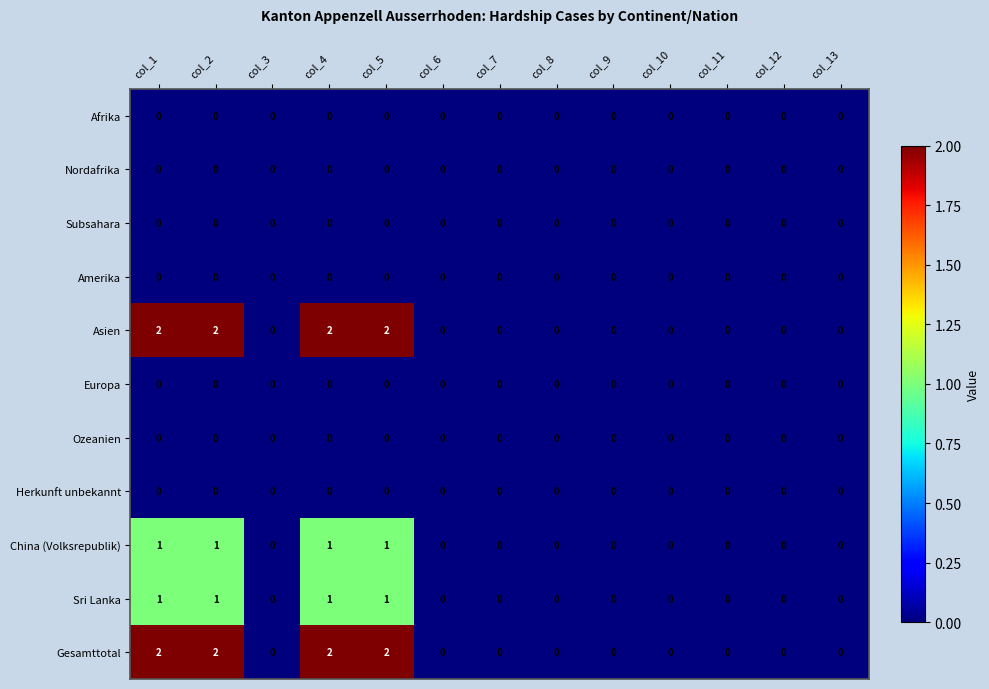

How many categories are shown in the chart?

13